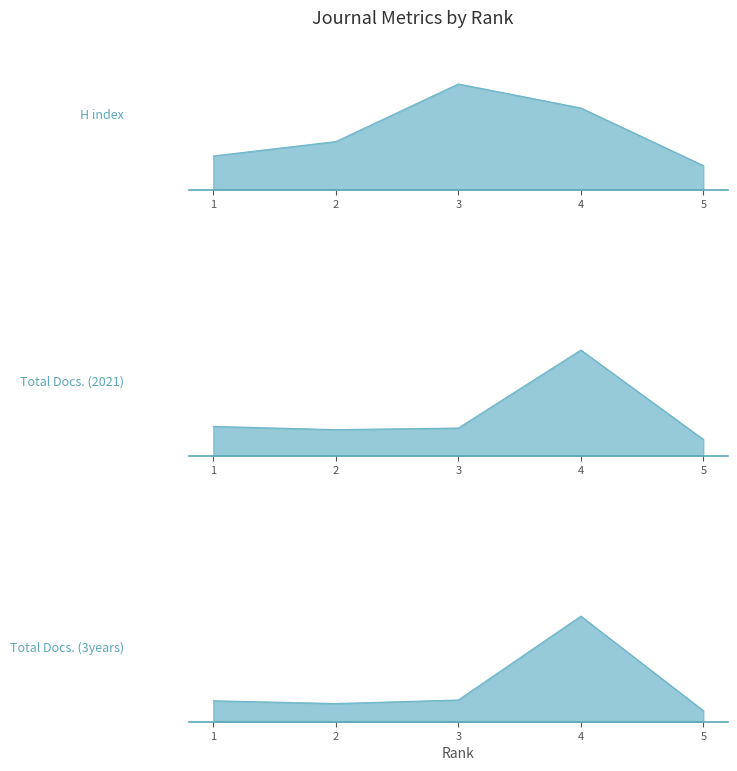

How many data points in Total Docs. (2021) are less than 17?

2